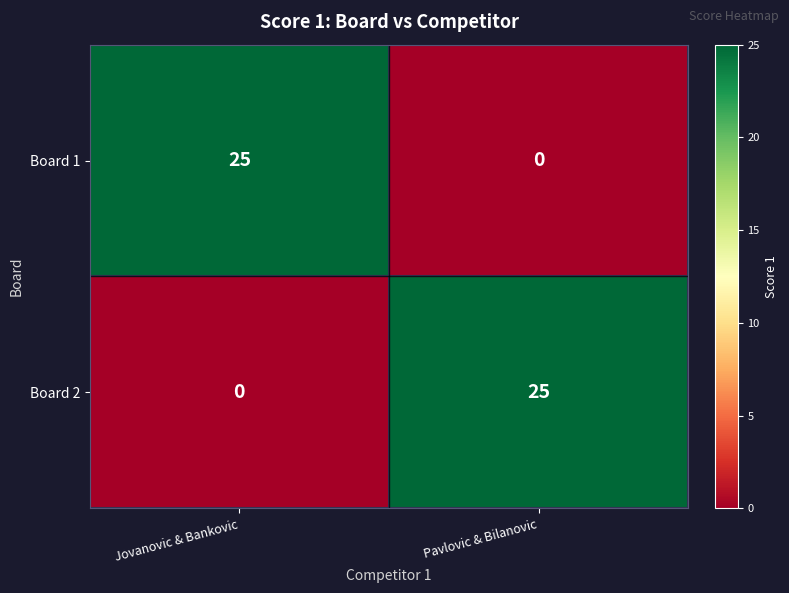

The Board 2 series shows 25 at Pavlovic & Bilanovic. True or false?

True